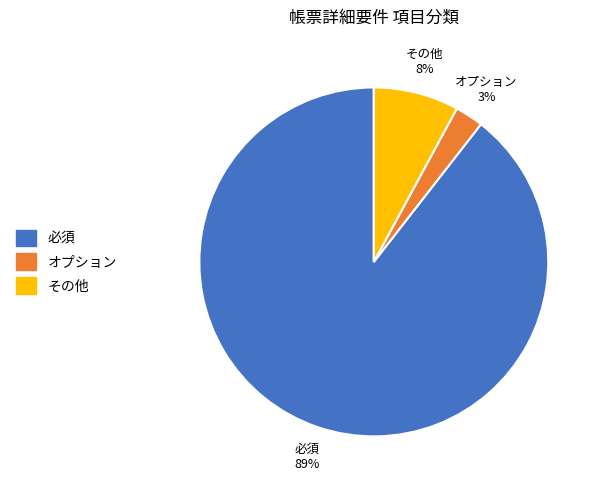

Is there a majority slice in this chart?

Yes